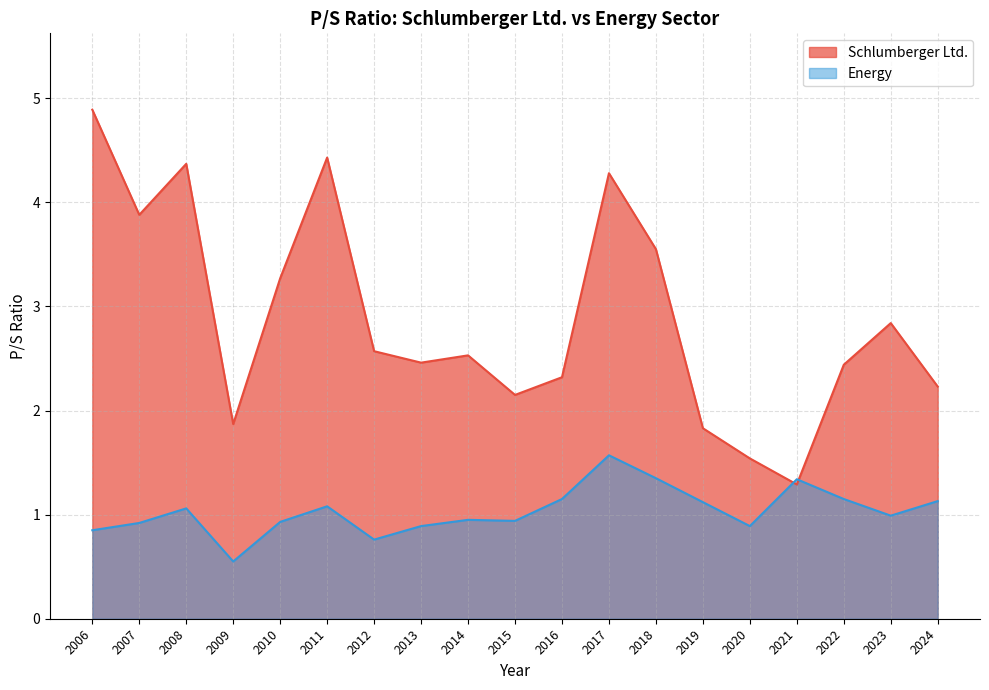

How many interior local valleys does the Schlumberger Ltd. series have?

5